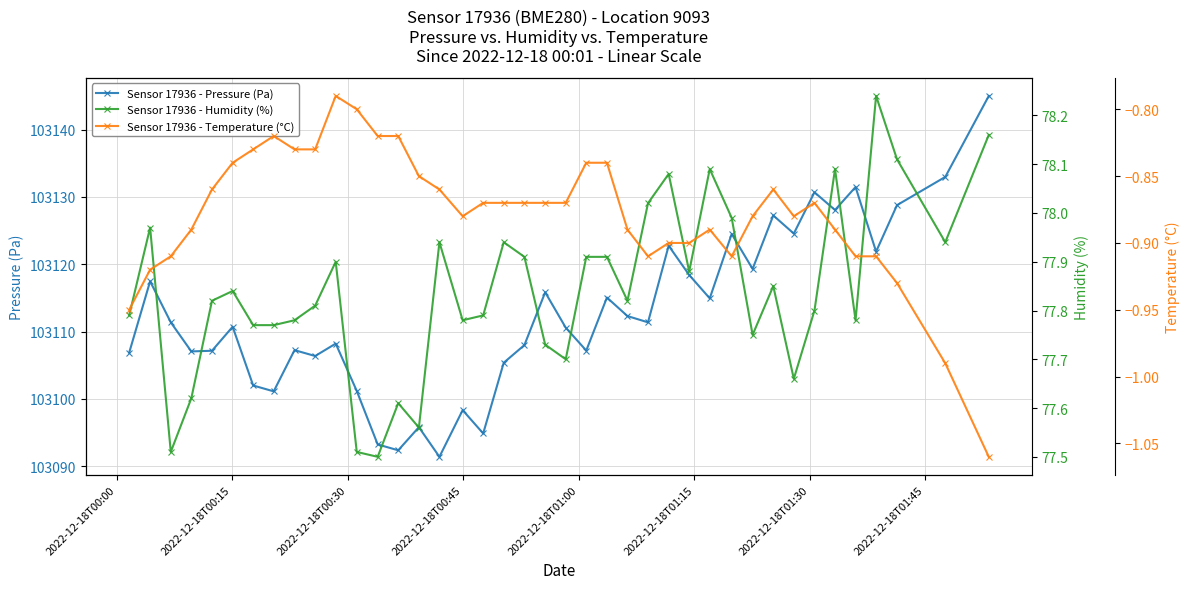

What are all the series names shown in the legend?

Sensor 17936 - Pressure (Pa), Sensor 17936 - Humidity (%), Sensor 17936 - Temperature (°C)